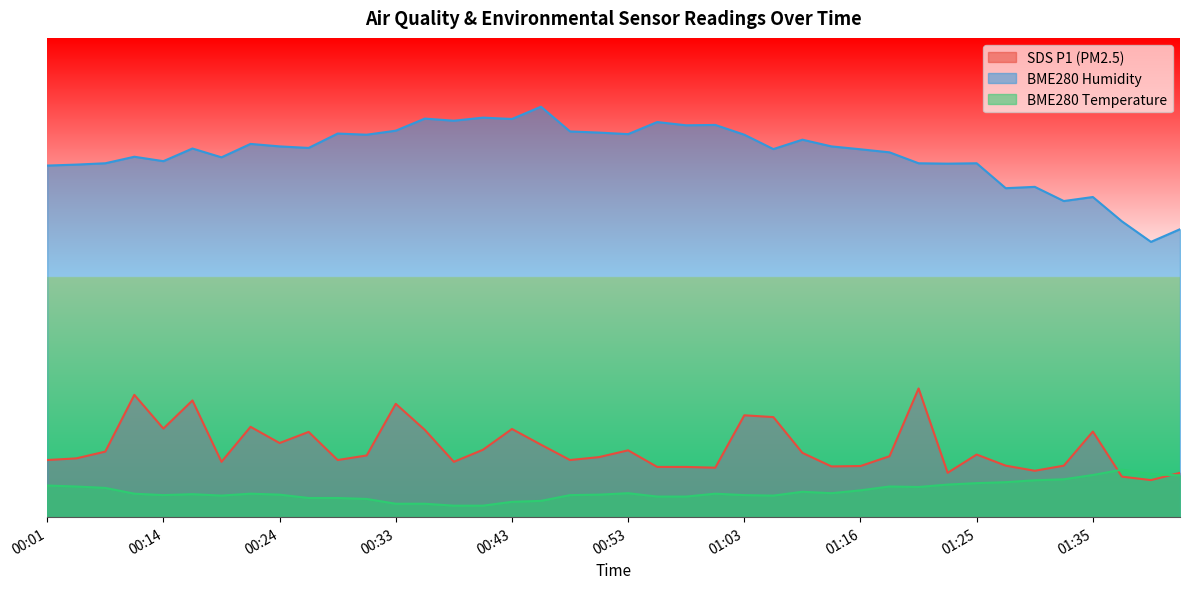

How many interior local peaks does the BME280_temperature series have?

7